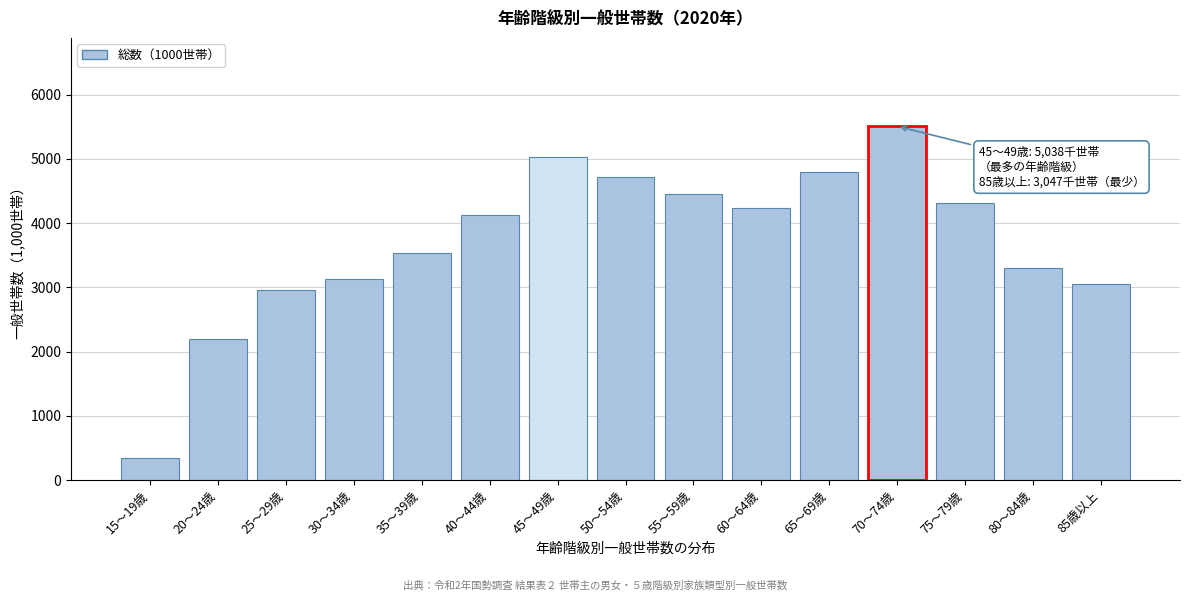

Reading left to right, extract all data points from this chart.

15～19歳=338.2	20～24歳=2195.6	25～29歳=2953.9	30～34歳=3125.4	35～39歳=3542.5	40～44歳=4120.6	45～49歳=5038.0	50～54歳=4721.1	55～59歳=4456.8	60～64歳=4240.3	65～69歳=4797.4	70～74歳=5508.7	75～79歳=4315.6	80～84歳=3303.5	85歳以上=3047.4